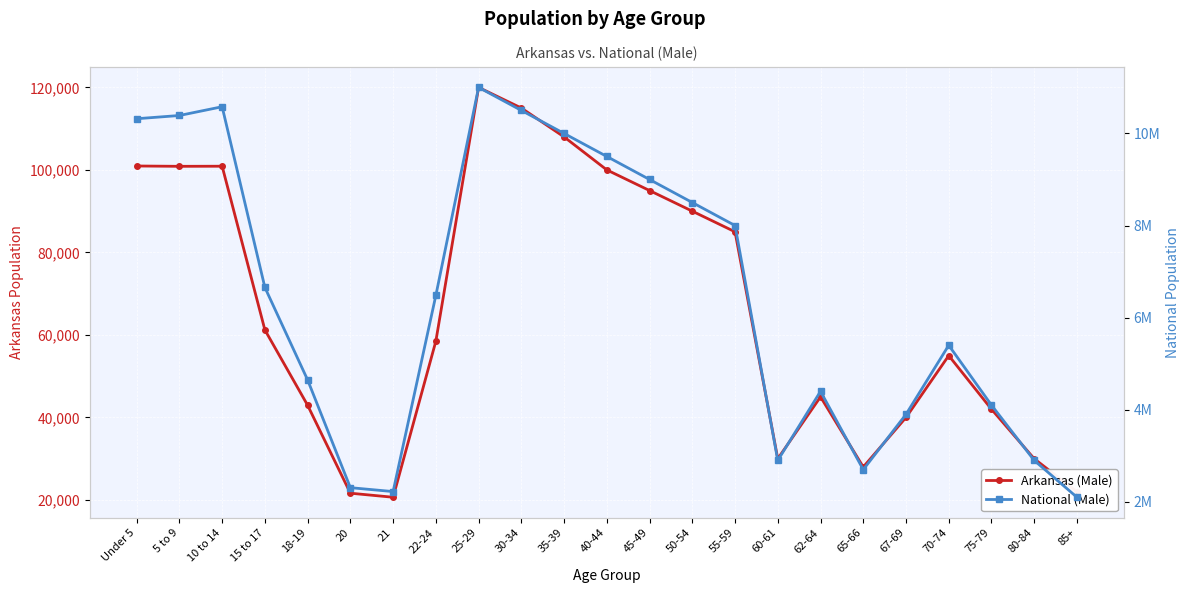

Which has a higher value, 5 to 9 or 18-19?

5 to 9